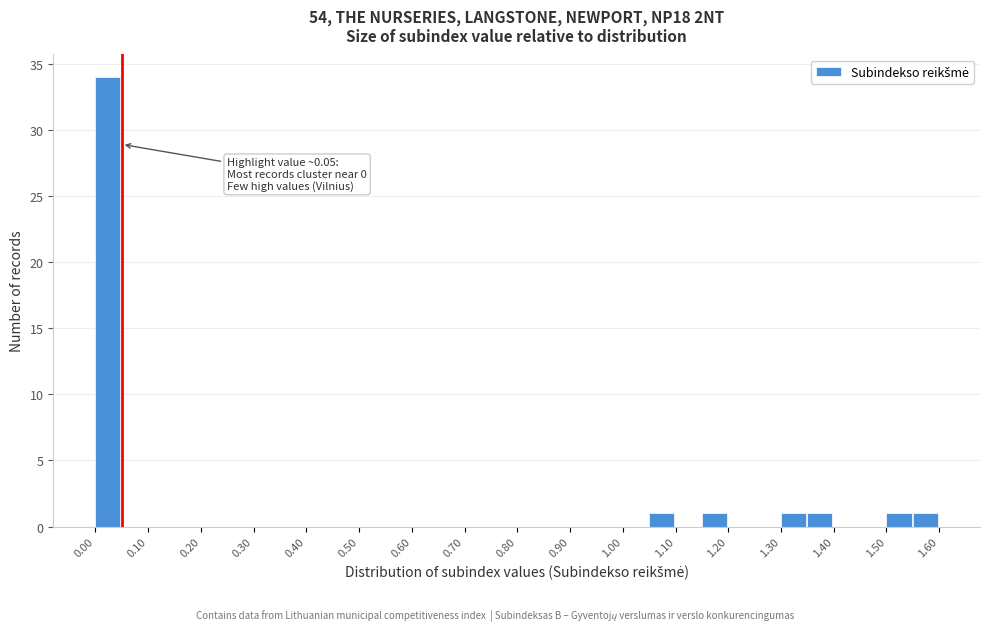

Which range on the x-axis has the tallest bar?

0.00 to 0.05